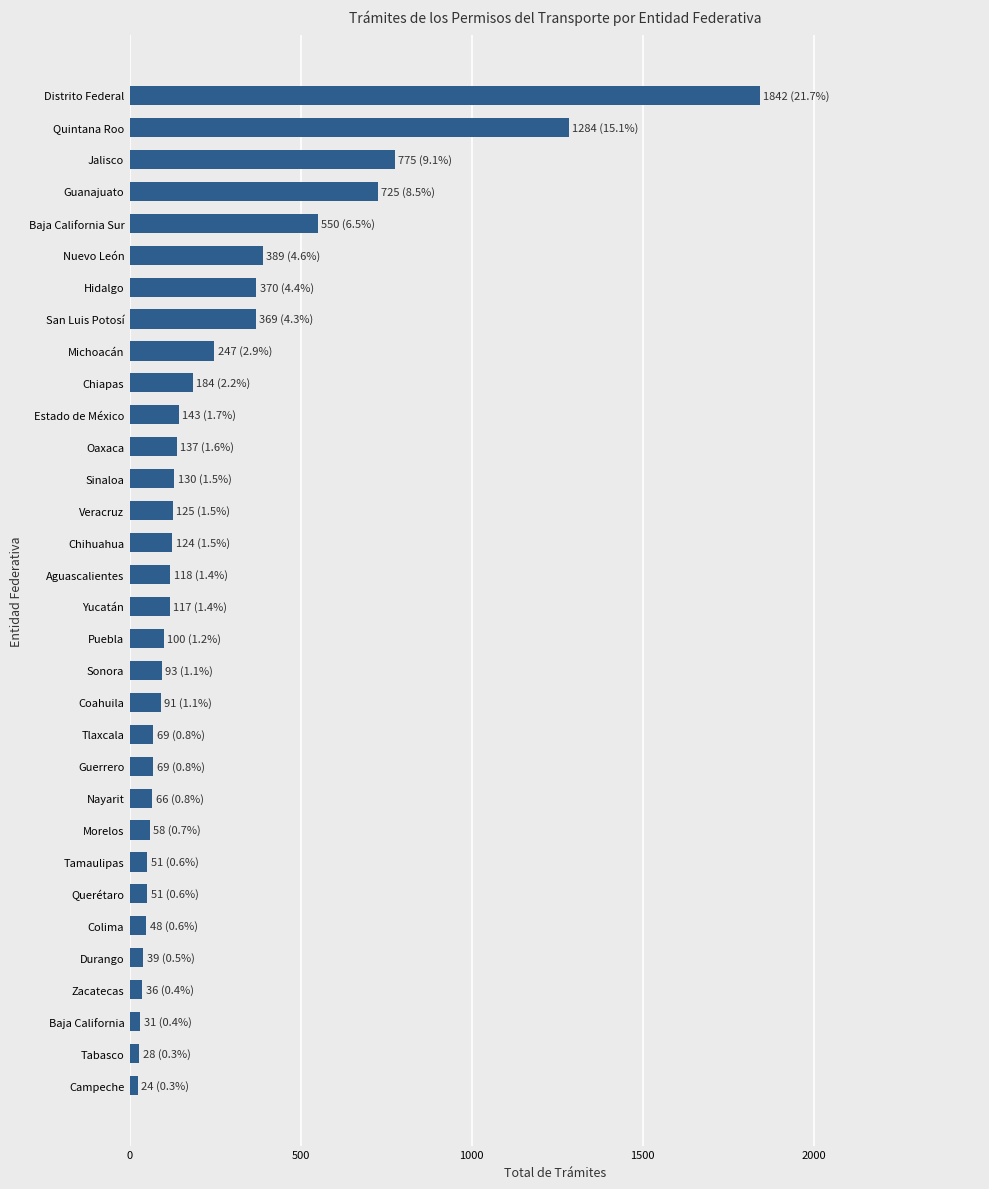

What is the sum of all values?

8483